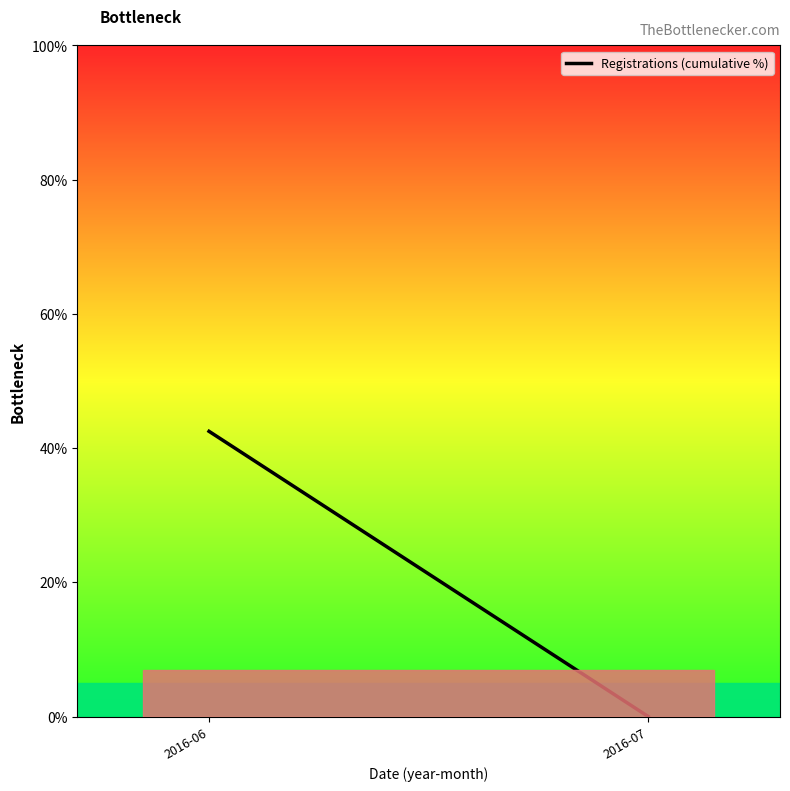

What is the difference between the maximum and minimum values?

42.5